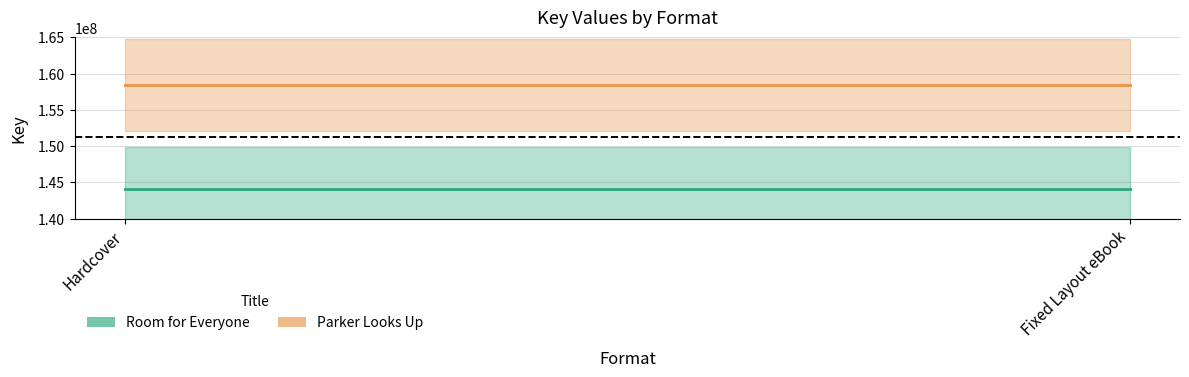

Between Hardcover and Fixed Layout eBook, which series saw the biggest shift?

Room for Everyone